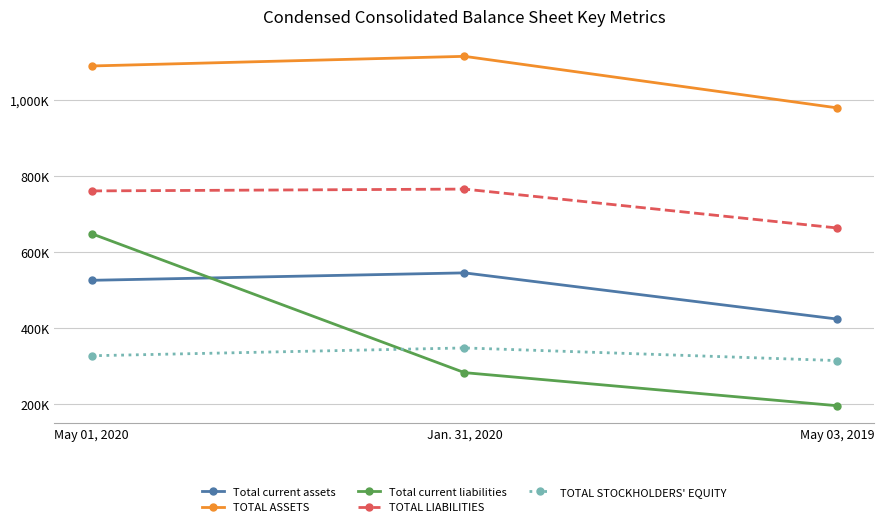

What are all the series names shown in the legend?

Total current assets, TOTAL ASSETS, Total current liabilities, TOTAL LIABILITIES, TOTAL STOCKHOLDERS' EQUITY